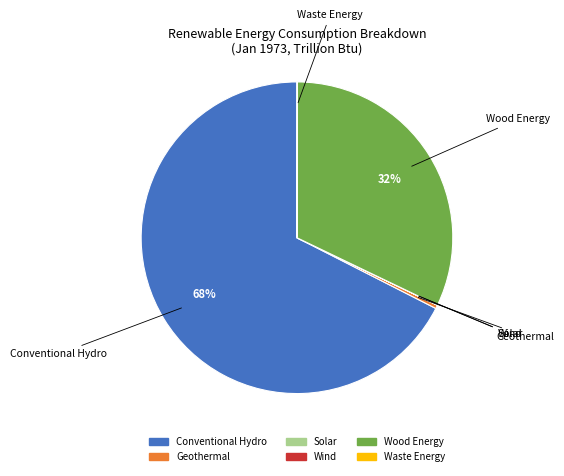

Which category has the biggest portion of the pie?

Conventional Hydro